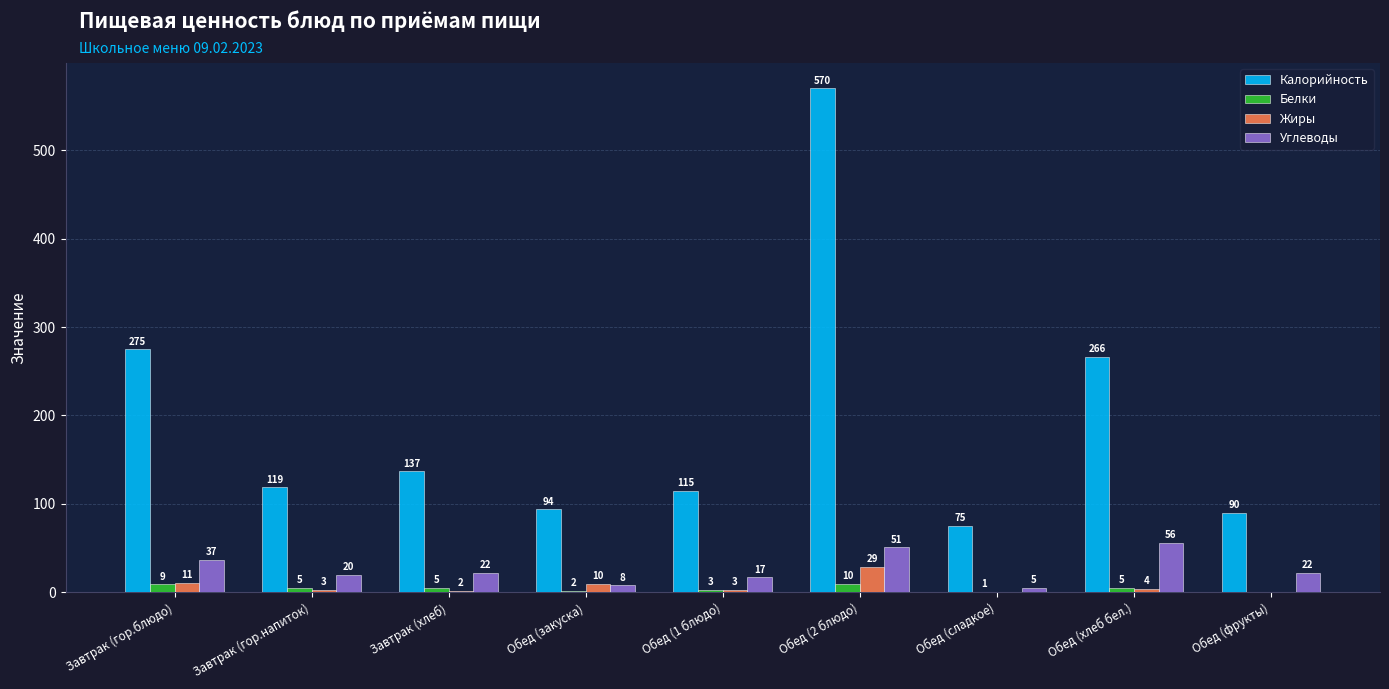

What is the maximum value for Жиры?

29